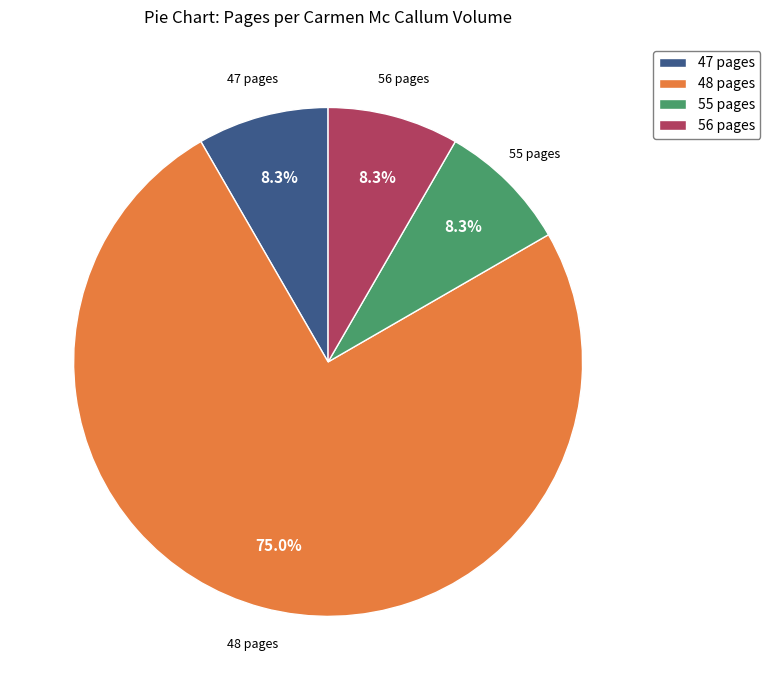

Is there a majority slice in this chart?

Yes